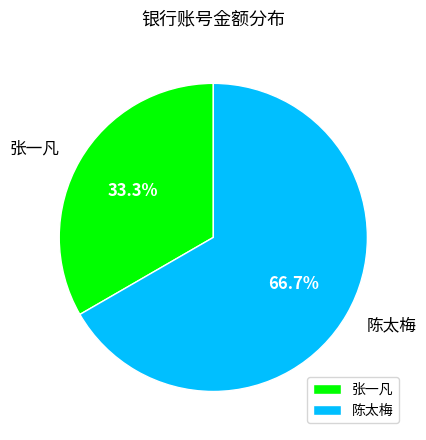

What is the smallest slice in the pie chart?

张一凡